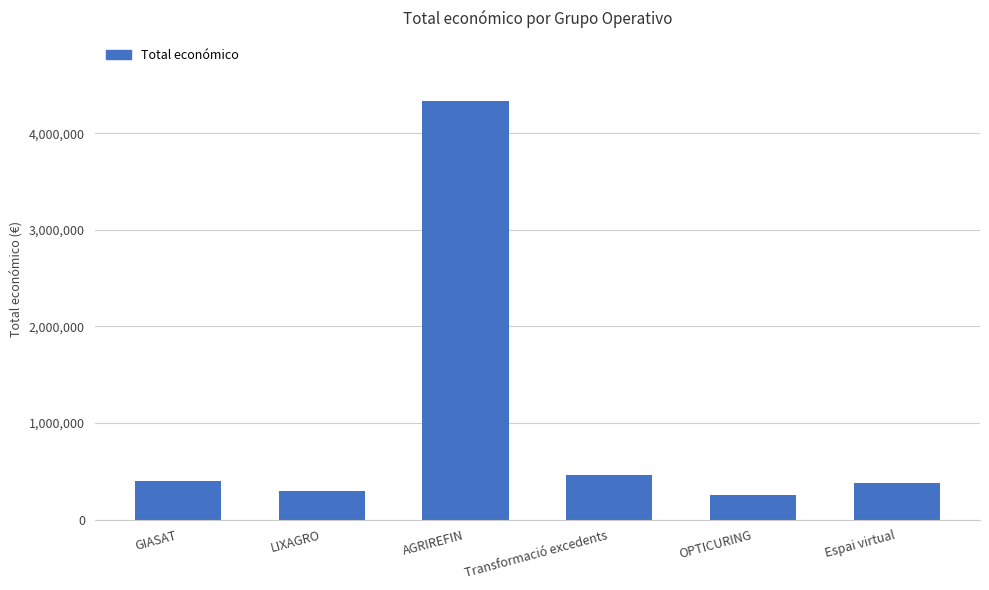

The value at Espai virtual is 379763. True or false?

True